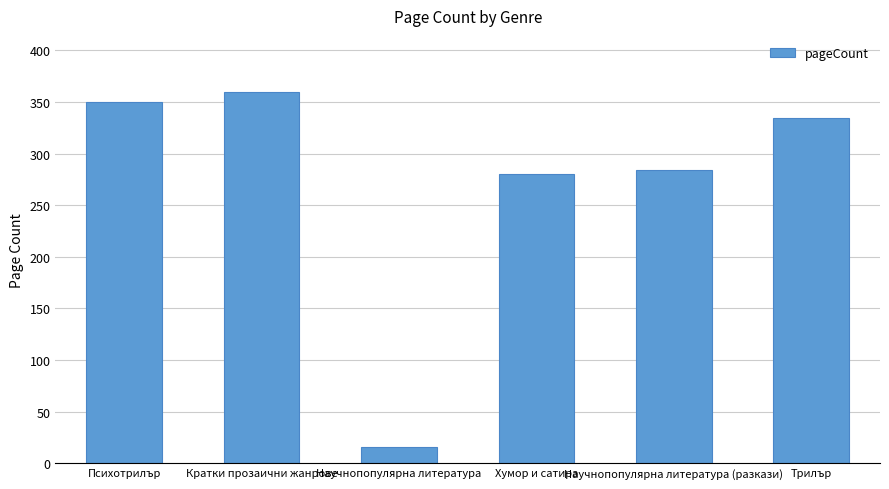

What is the difference between the maximum and minimum values?

344